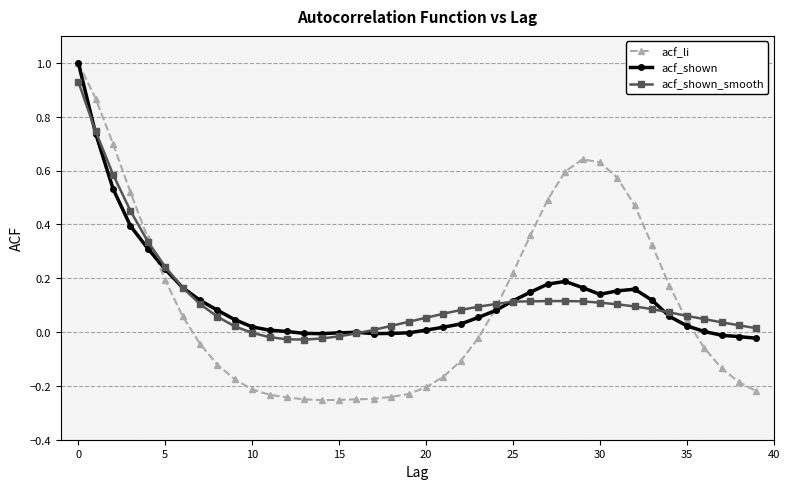

Which series has the widest spread of values?

acf_li